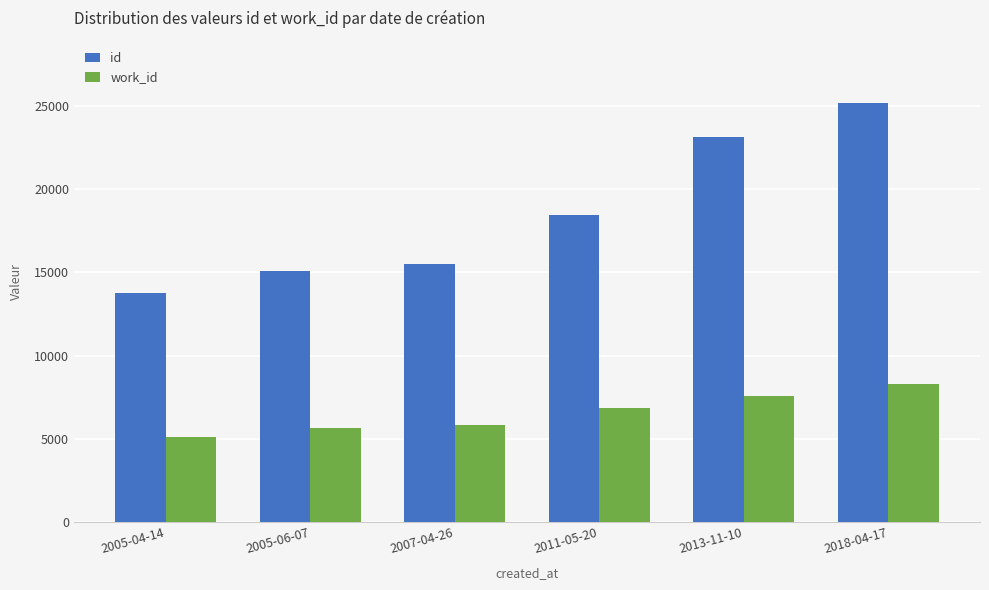

What is the total value across all series at 2005-04-14?

18828